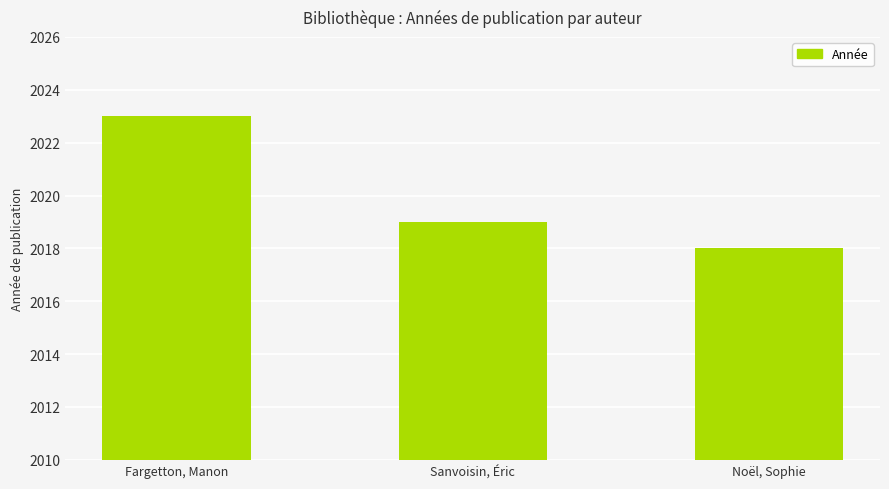

True or false: the data shows 2023 at Fargetton, Manon.

True